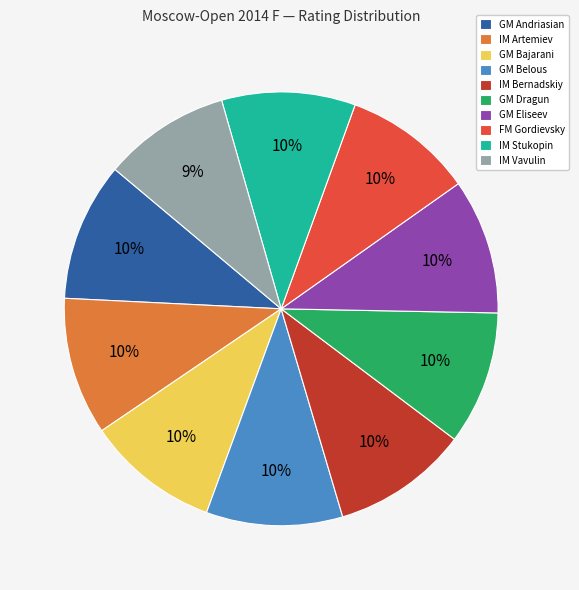

Approximately how many times larger is the value at GM Eliseev compared to GM Dragun?

1.0